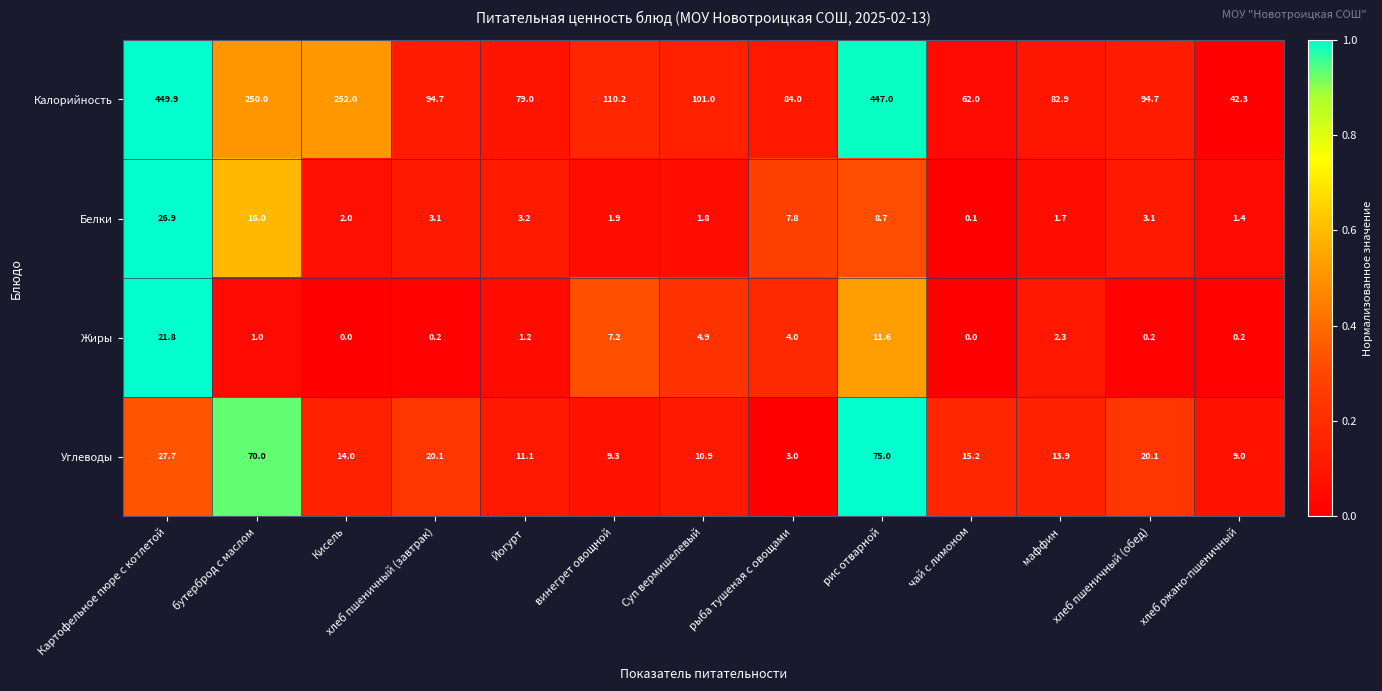

The value of Калорийность at бутерброд с маслом is 449.0. True or false?

False